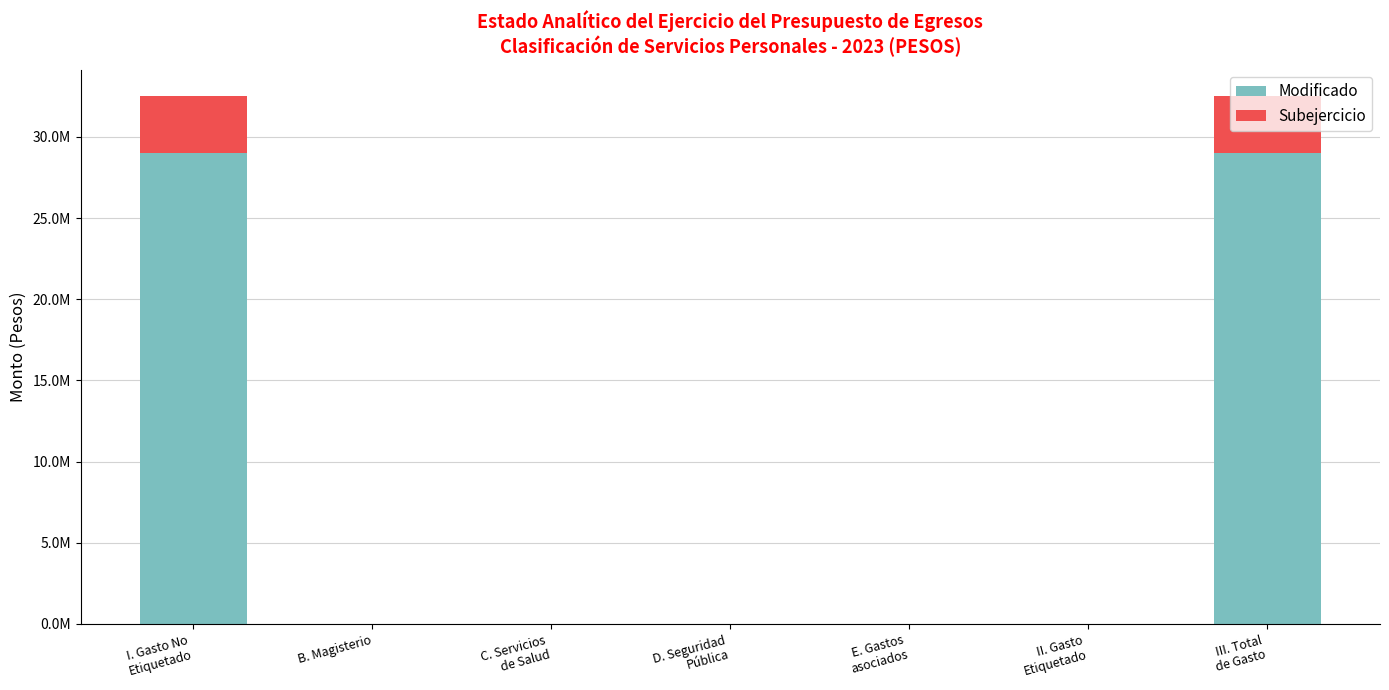

Are the bars horizontal?

No